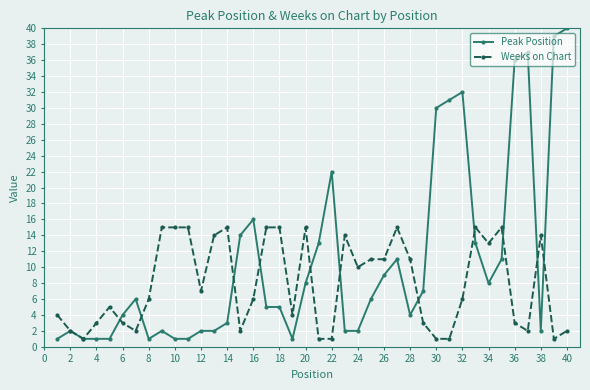

Rank the series by their average value, from lowest to highest.

Weeks on Chart, Peak Position